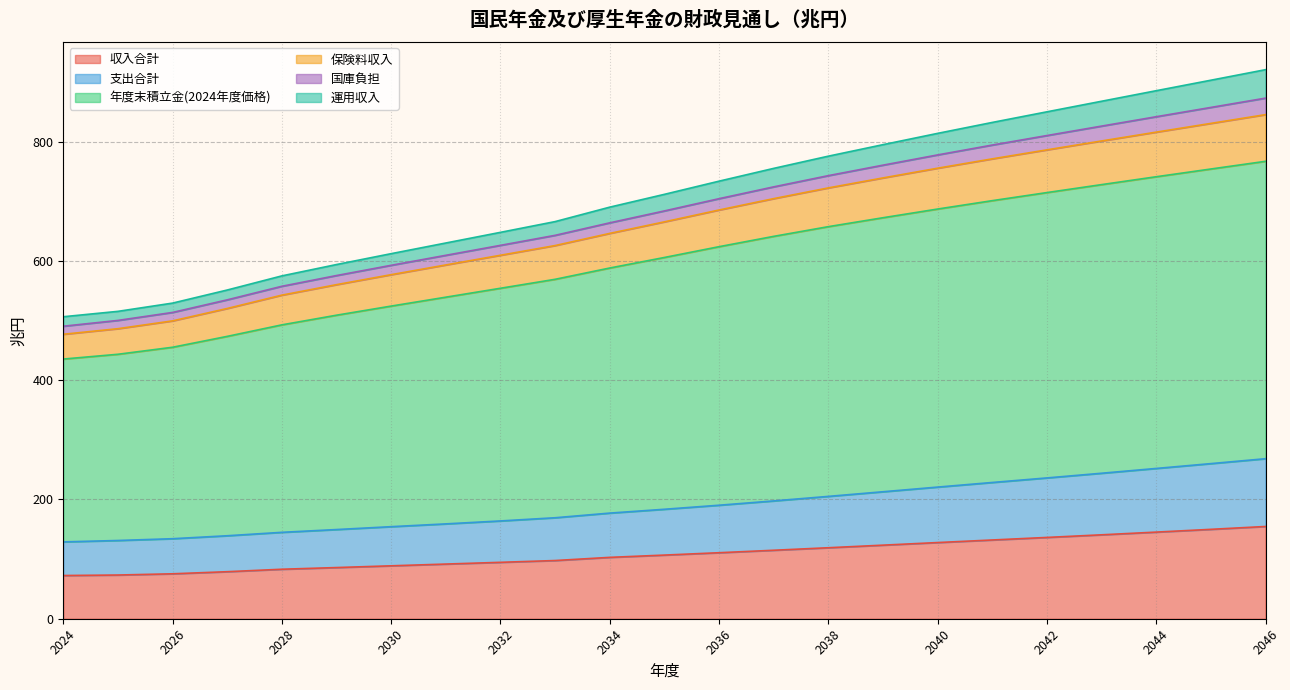

Which category has the lowest value across all series?

2024